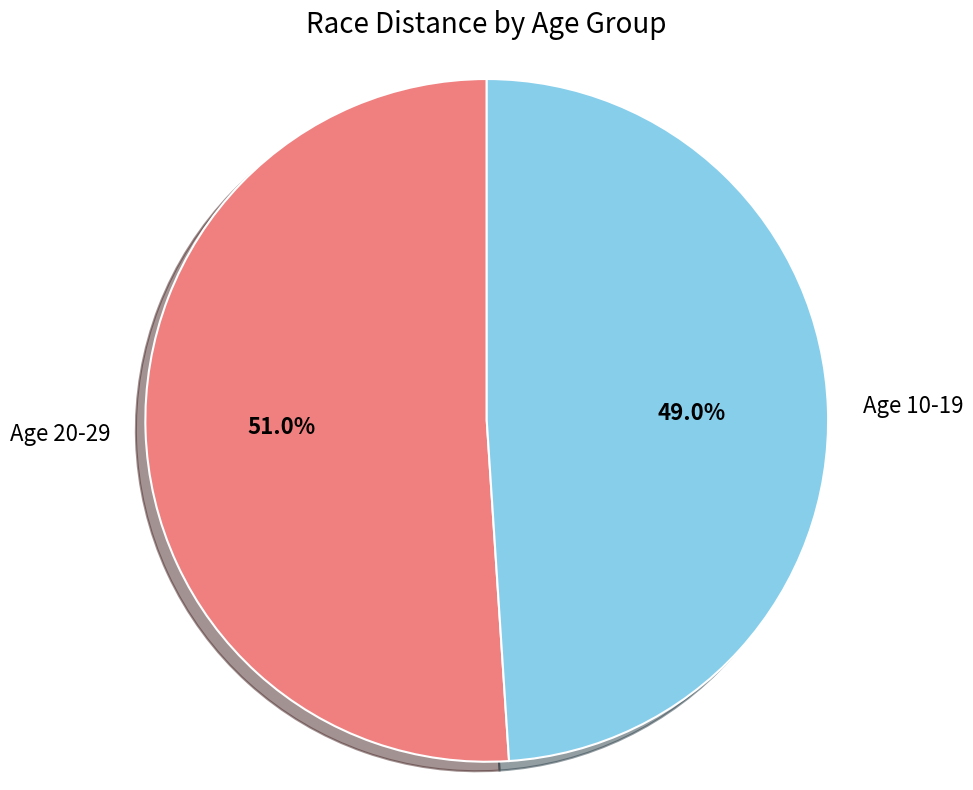

Between Age 20-29 and Age 10-19, which is larger?

Age 20-29